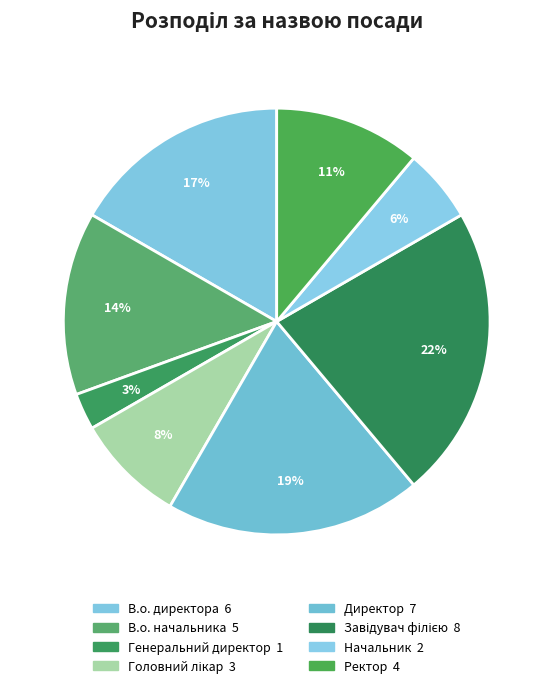

Is it true that Директор is 29% of the pie?

False